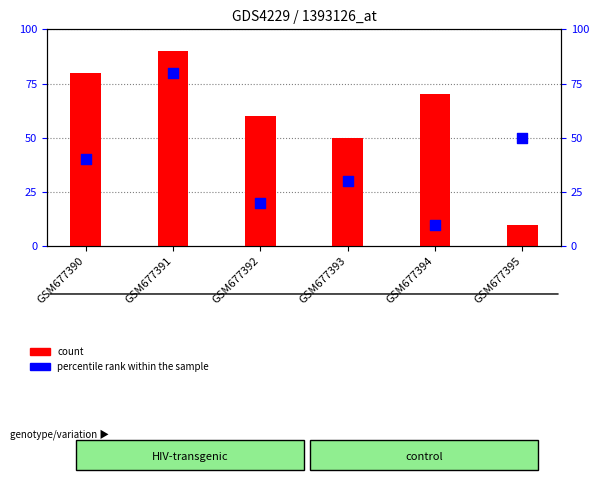

Which has a higher value, GSM677391 or GSM677395?

GSM677391